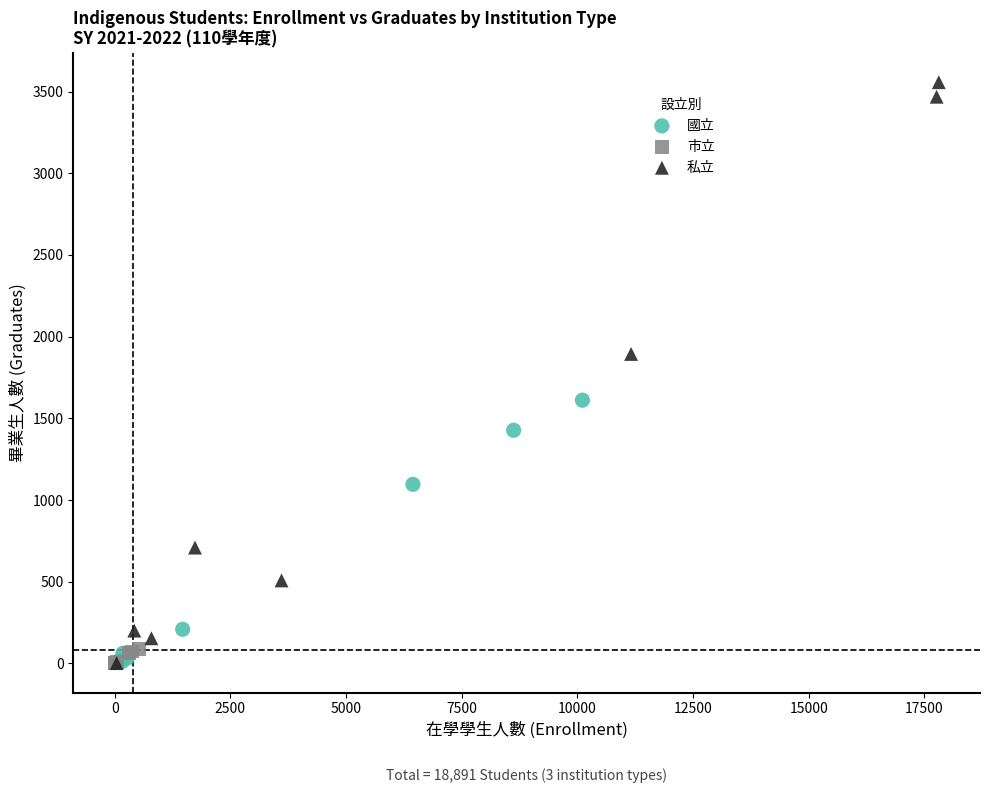

Which series reaches the maximum Y coordinate?

私立